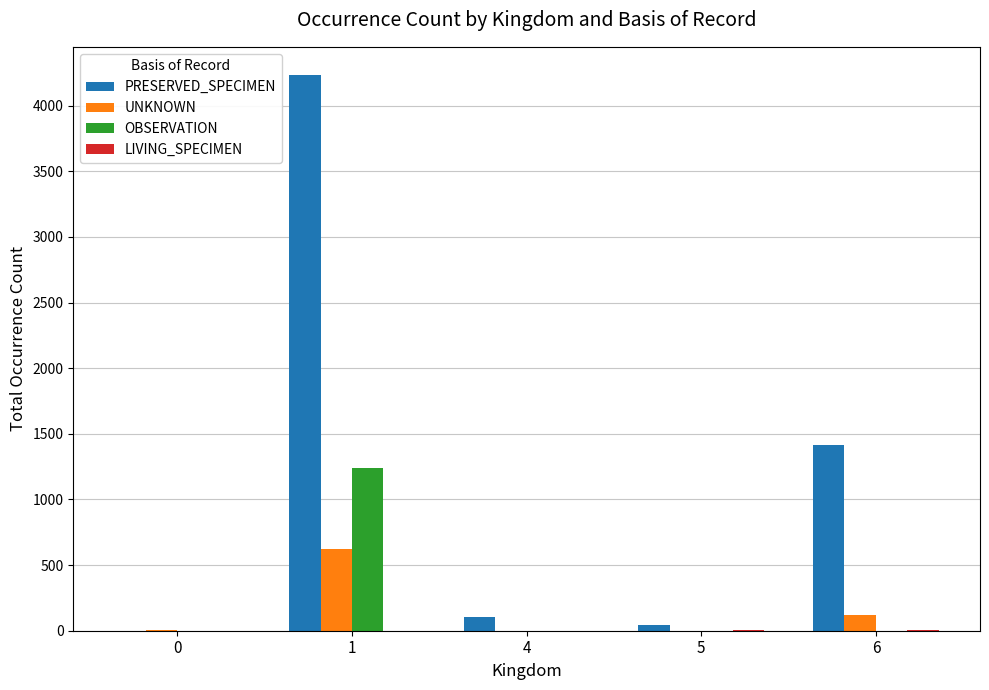

Which series has the largest total across all categories?

PRESERVED_SPECIMEN